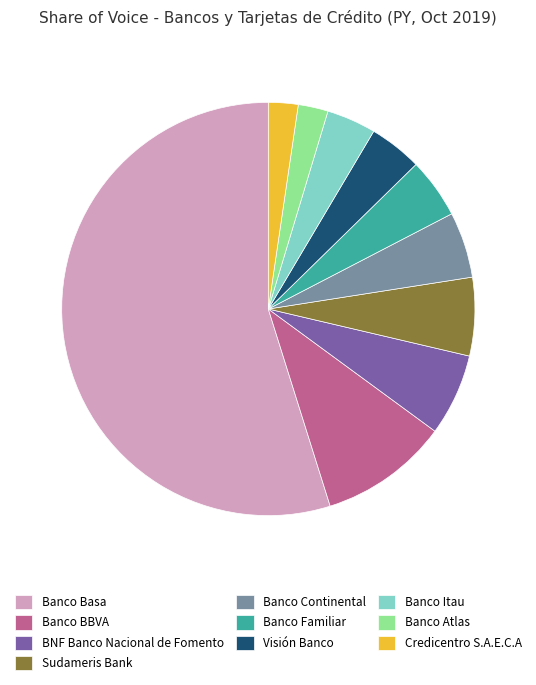

Which category has the biggest portion of the pie?

Banco Basa